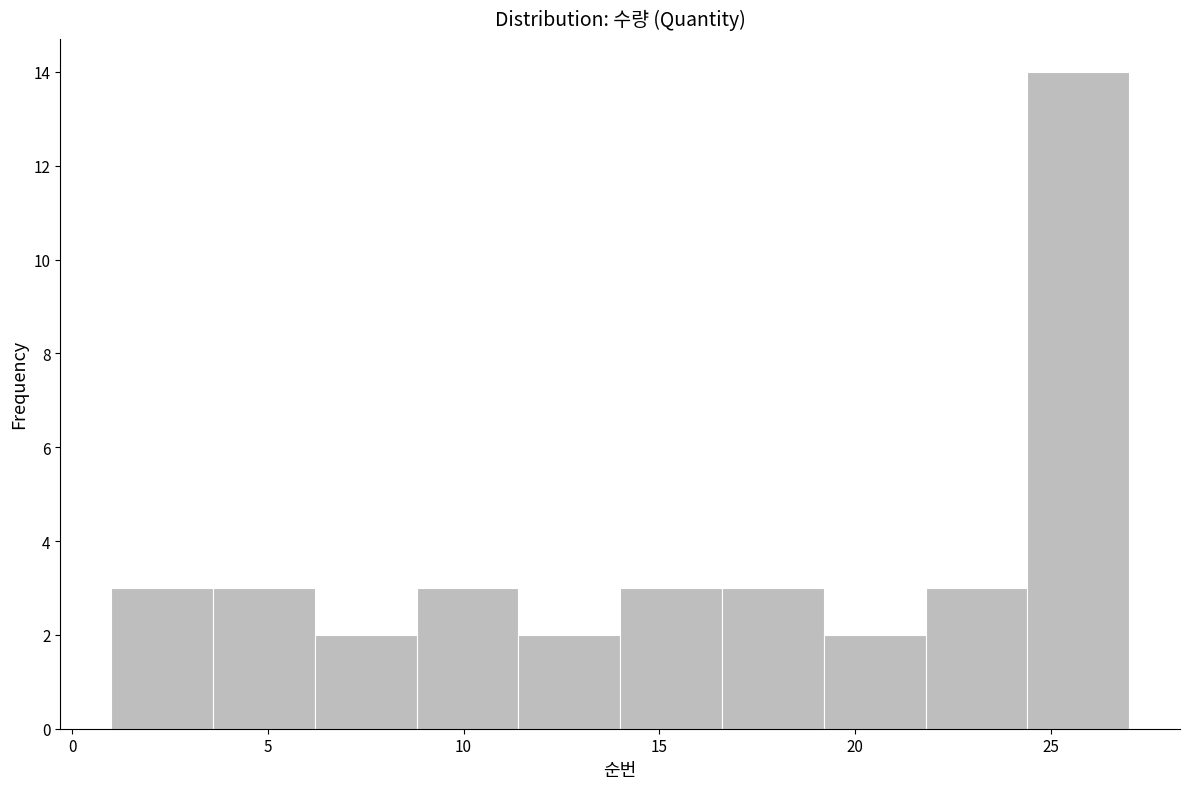

Reading left to right, list every bar in this chart as the range it spans on the x-axis followed by its height. Neither the bar edges nor the heights are printed on the chart, so give them approximately, as read against the axes.

1.0 to 3.6: 3
3.6 to 6.2: 3
6.2 to 8.8: 2
8.8 to 11.4: 3
11.4 to 14.0: 2
14.0 to 16.6: 3
16.6 to 19.2: 3
19.2 to 21.8: 2
21.8 to 24.4: 3
24.4 to 27.0: 14